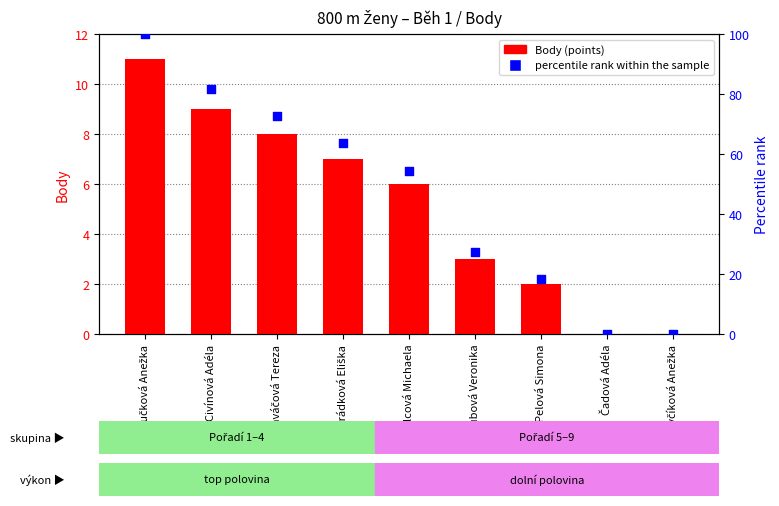

Which series has the widest spread of Y values?

percentile rank within the sample